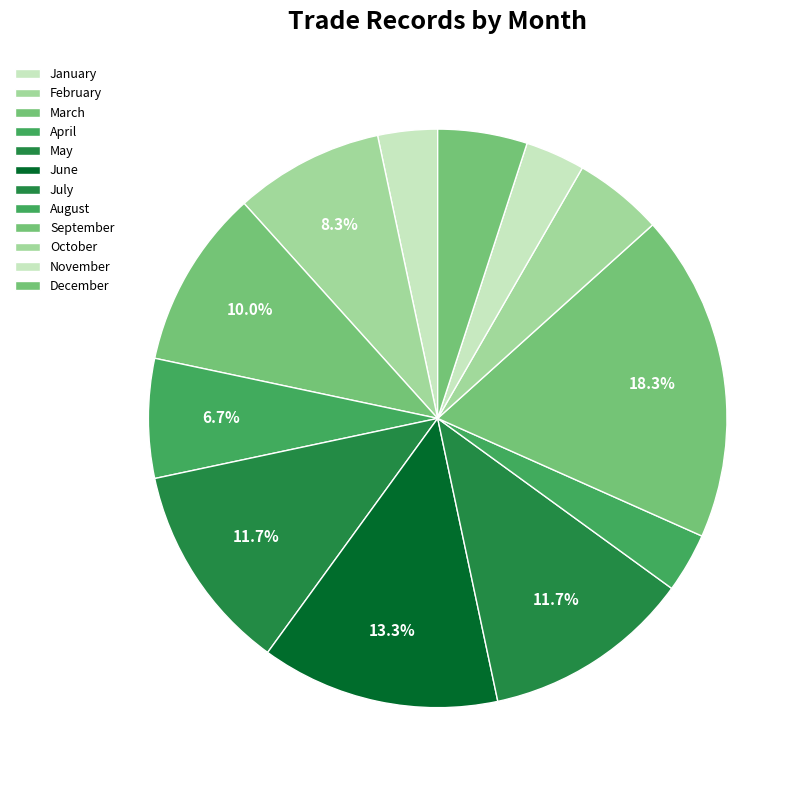

How many segments does this pie chart have?

12